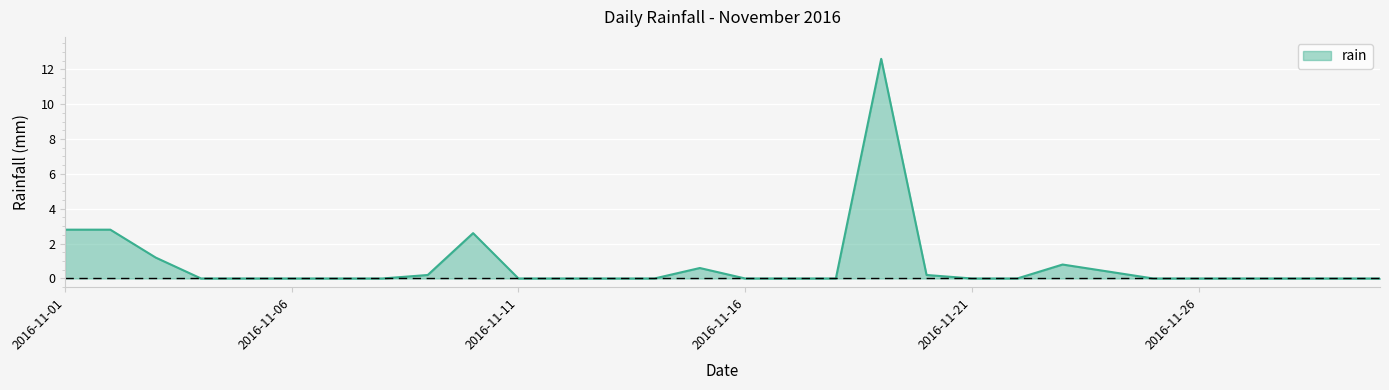

How many lines are shown in the chart?

1